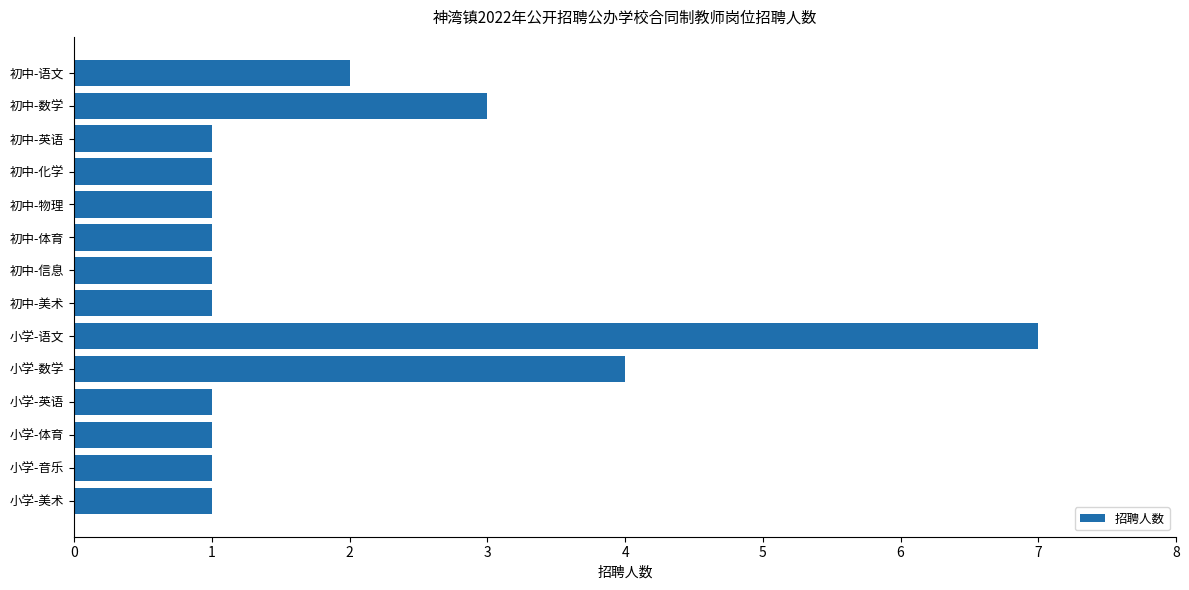

Count the number of data series in this chart.

1